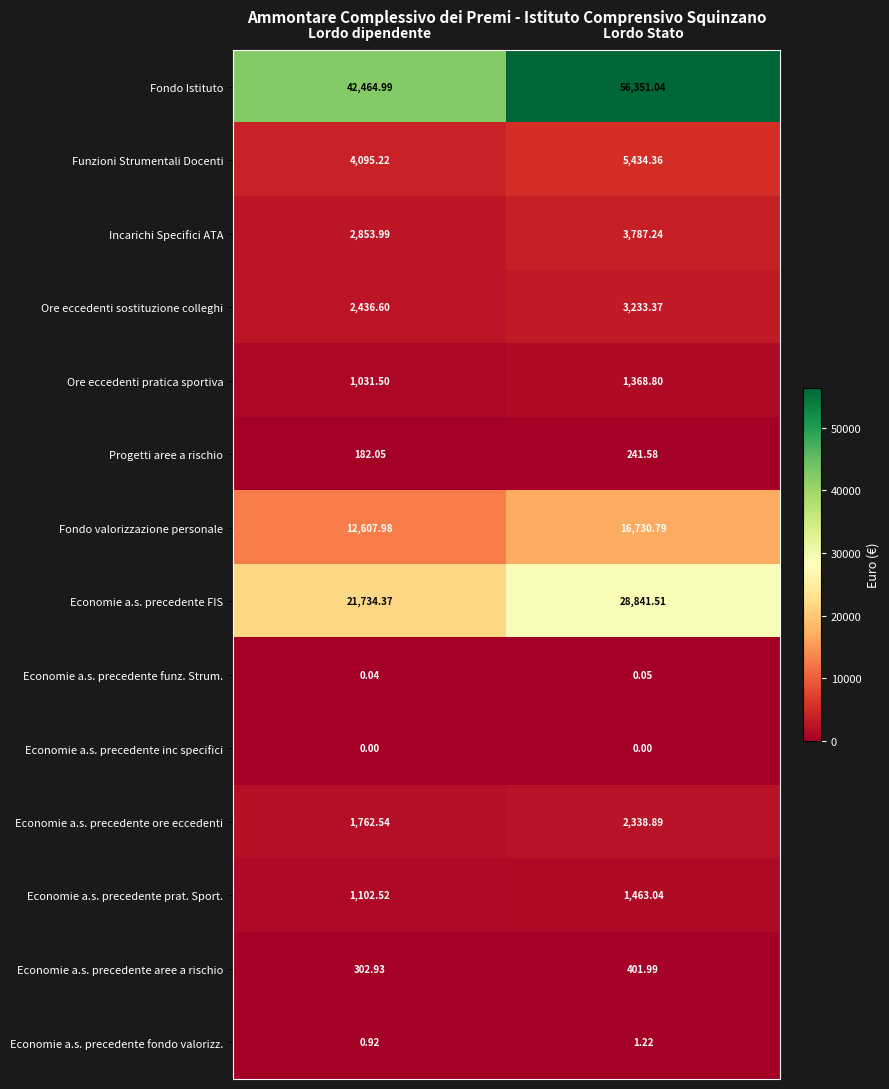

At which label does Economie a.s. precedente FIS reach its minimum?

Lordo dipendente